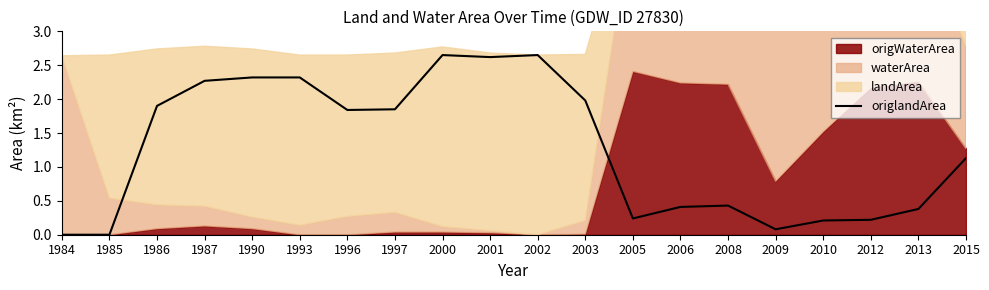

Is it true that origlandArea equals 2.5 at 1986?

False